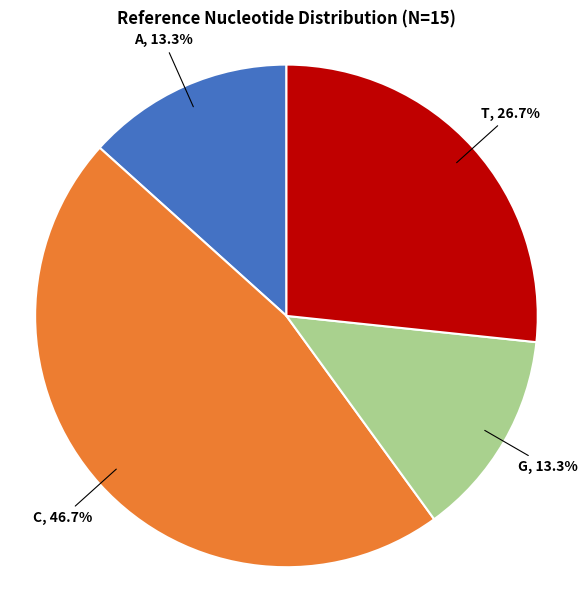

Is there any slice that represents more than half of the pie?

No